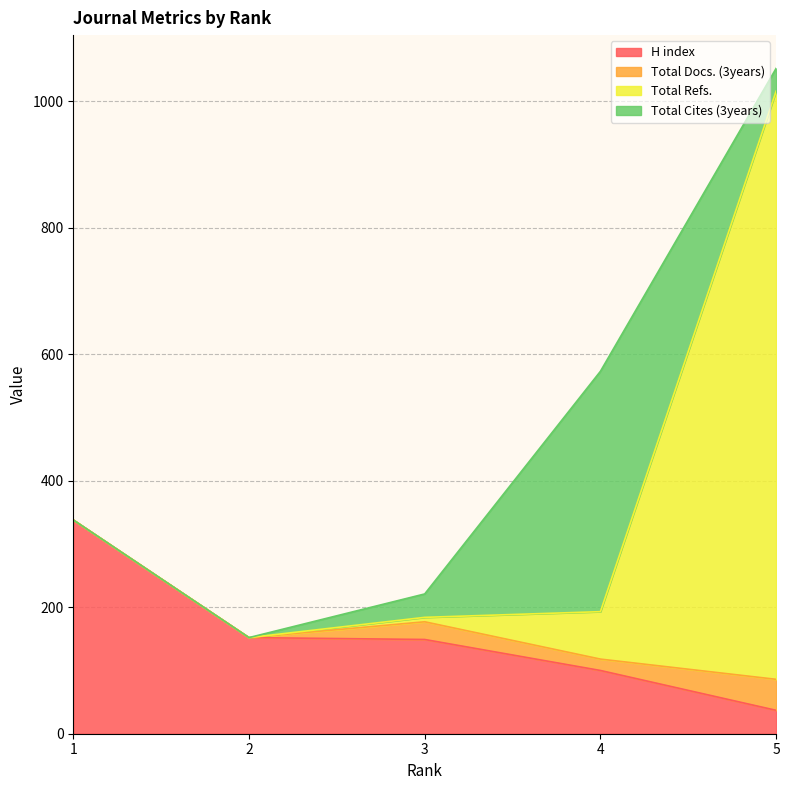

Read the Total Docs. (3years) value at 5.

49